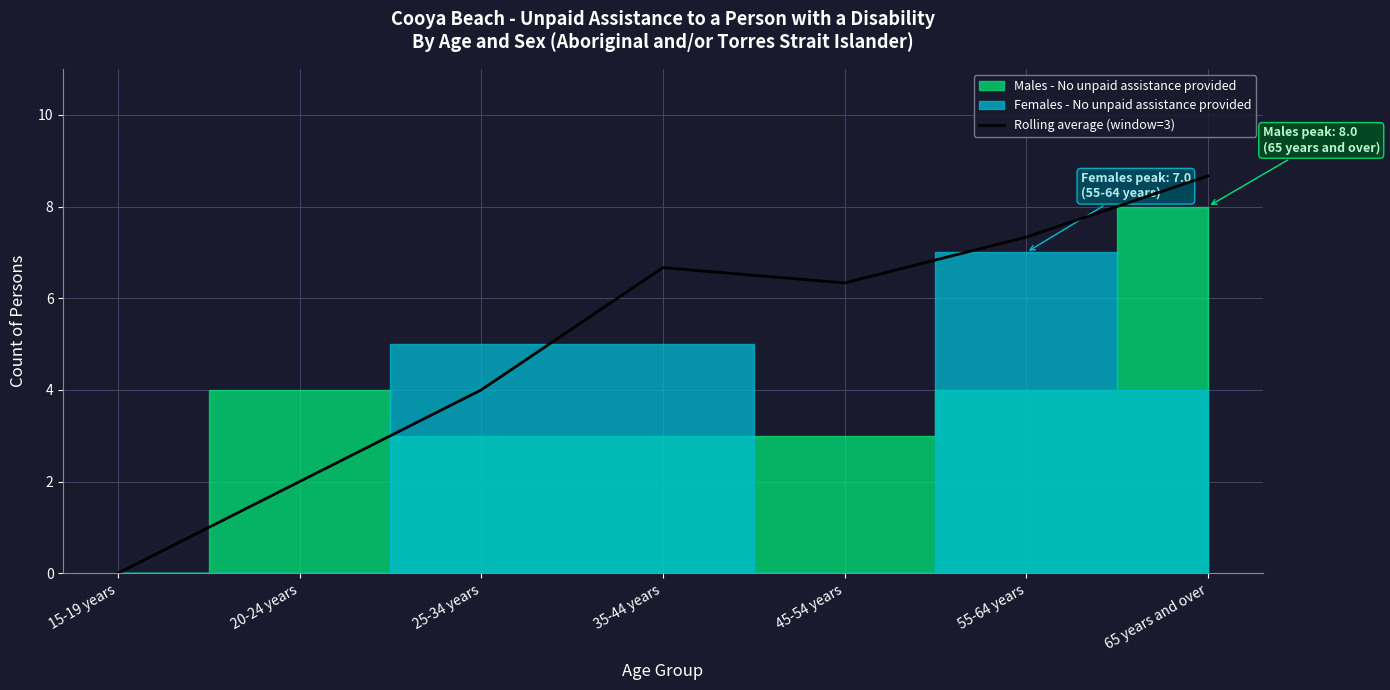

Between 35-44 years and 55-64 years, which is larger?

55-64 years